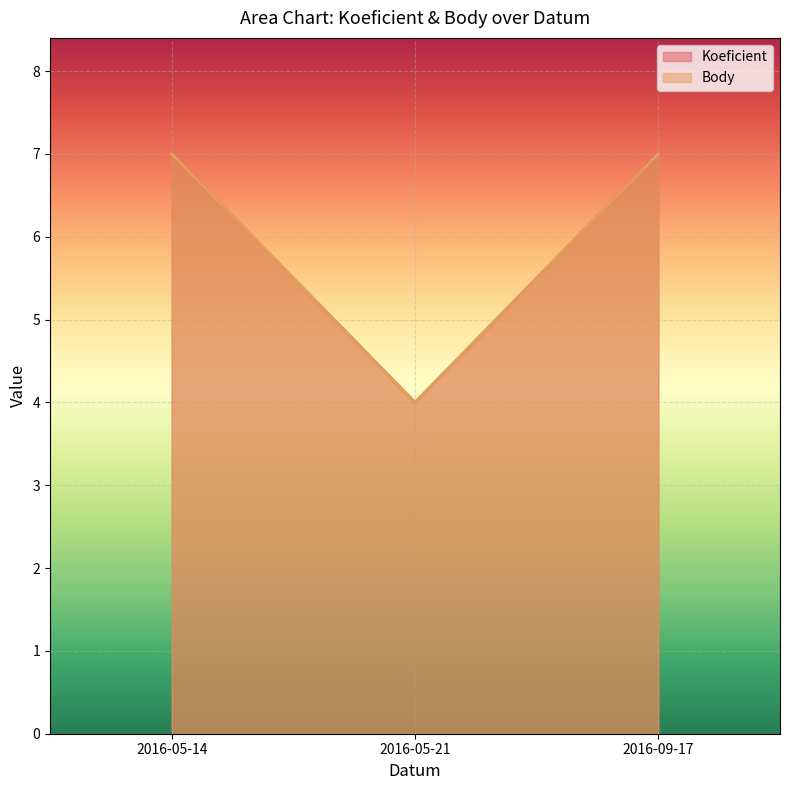

Reading left to right, what are all the values shown in this chart?

Koeficient: 2016-05-14=7	2016-05-21=4	2016-09-17=7
Body: 2016-05-14=7	2016-05-21=4	2016-09-17=7